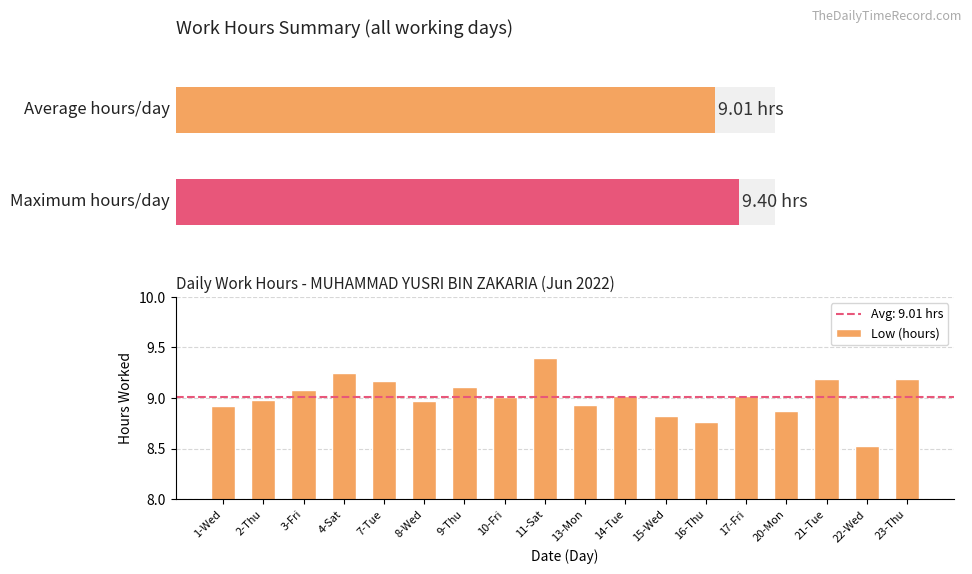

What is the average value?

9.0